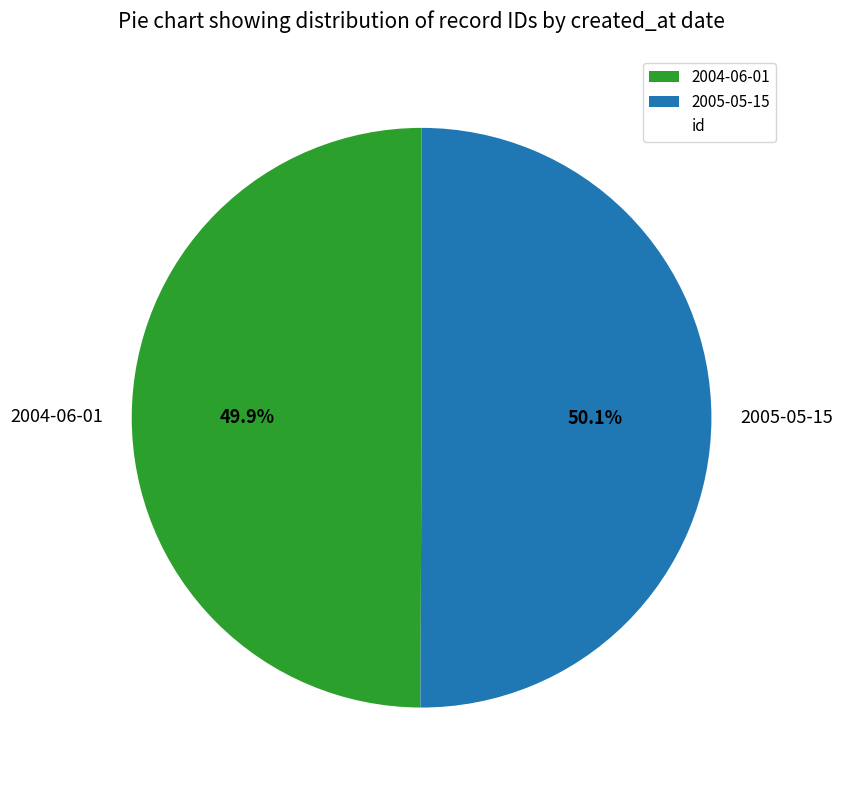

Is there any slice that represents more than half of the pie?

Yes